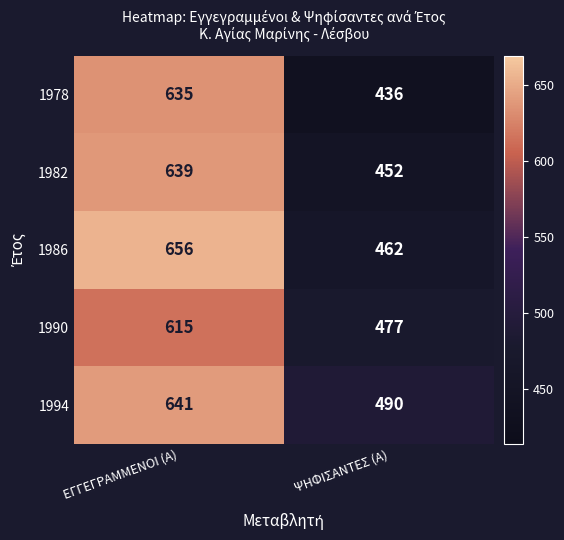

The 1986 series shows 963 at ΕΓΓΕΓΡΑΜΜΕΝΟΙ (Α). True or false?

False